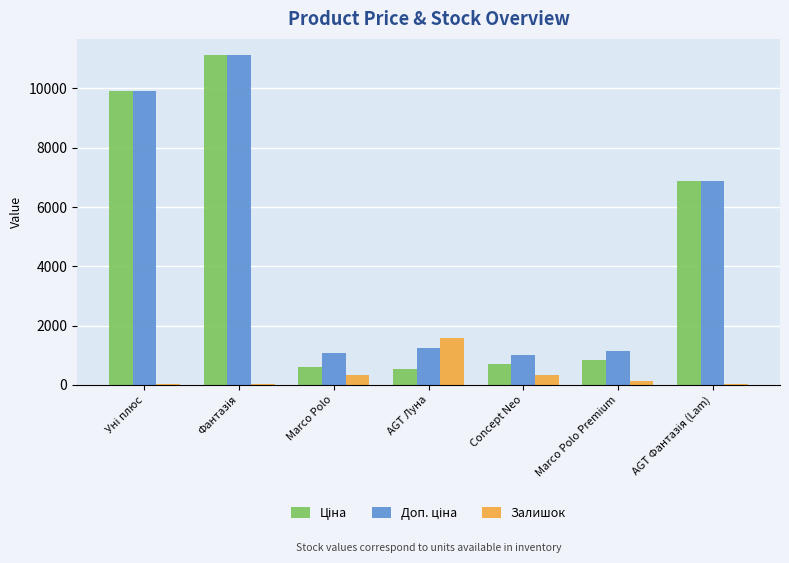

Which series changed the most between AGT Луна and Marco Polo Premium?

Залишок